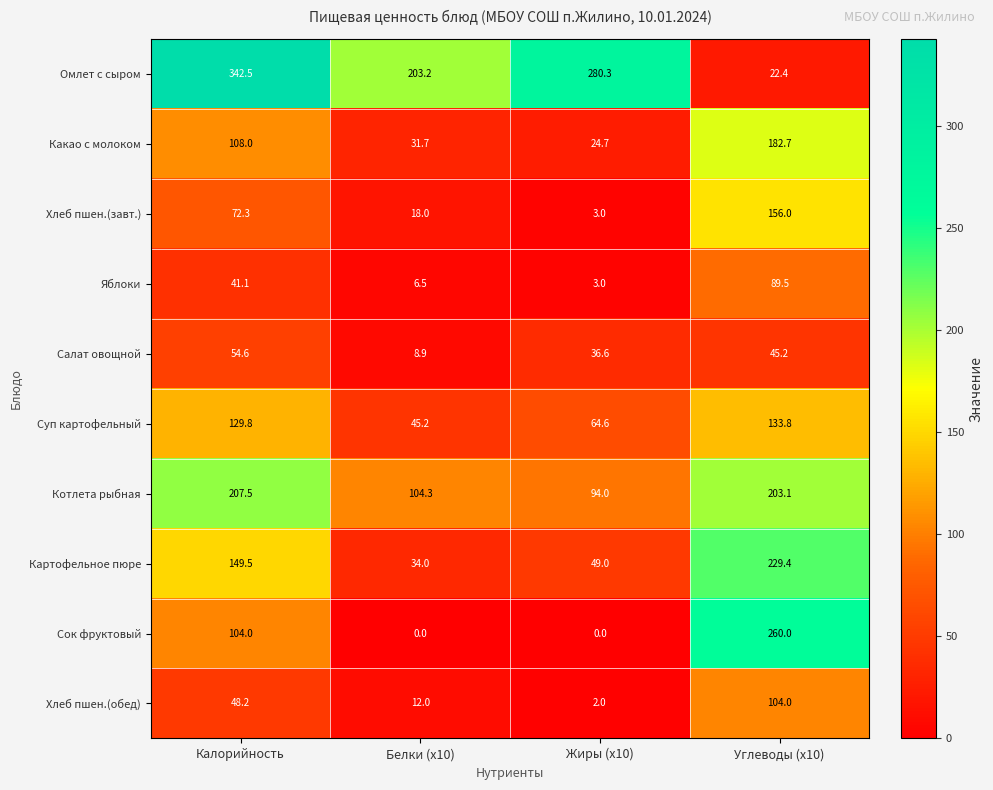

What is the difference between the maximum and second lowest values in the Хлеб пшен.(завт.) series?

138.0